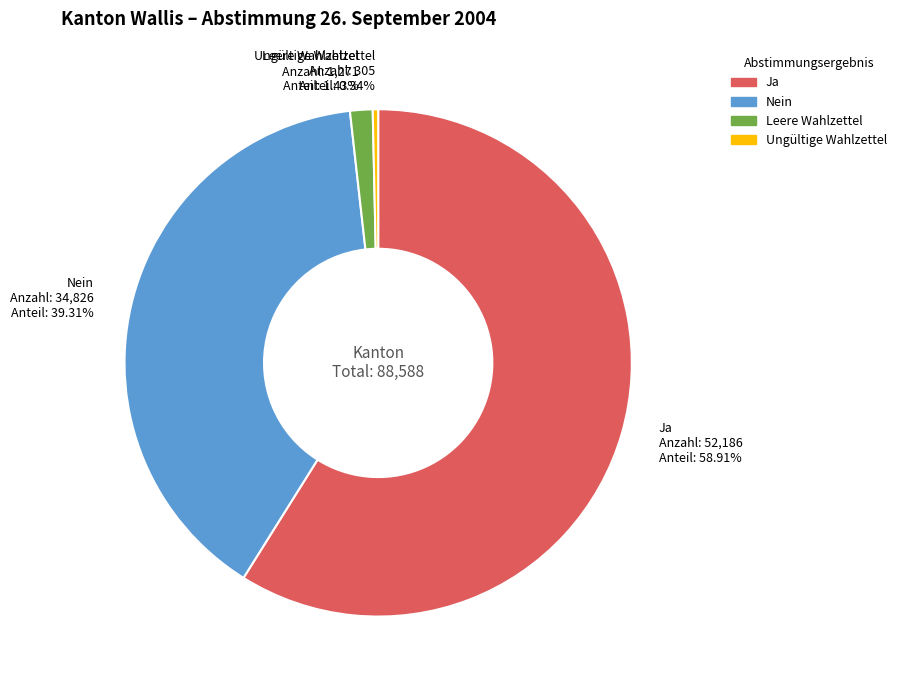

What is the smallest slice in the pie chart?

Ungültige Wahlzettel